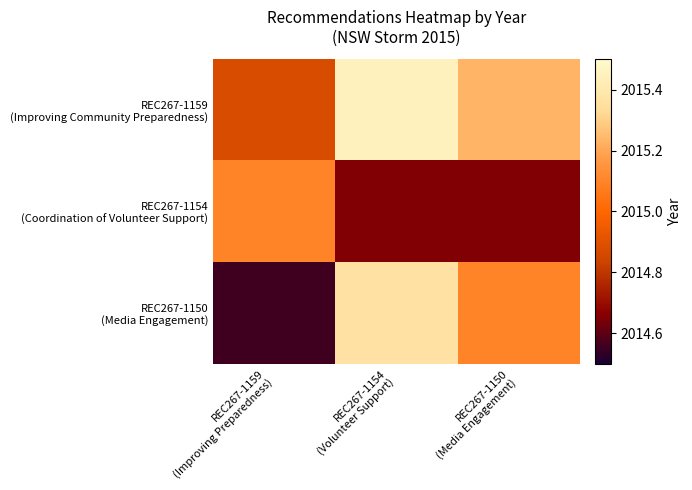

At which category is the sum across all series the highest?

REC267-1154
(Volunteer Support)